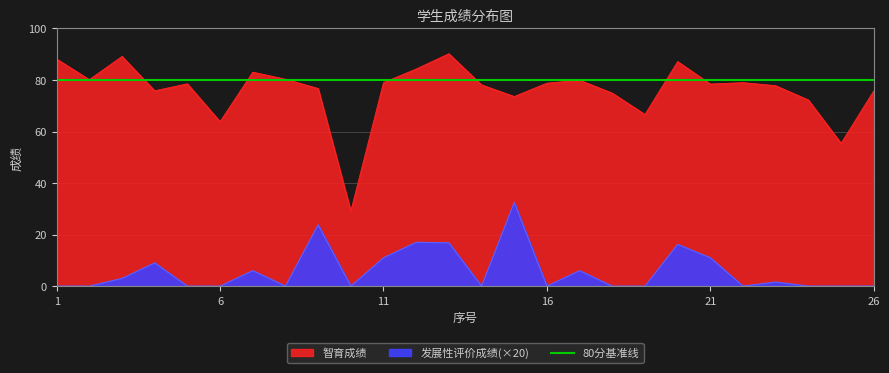

At which category does 发展性评价成绩 reach its first local valley?

8